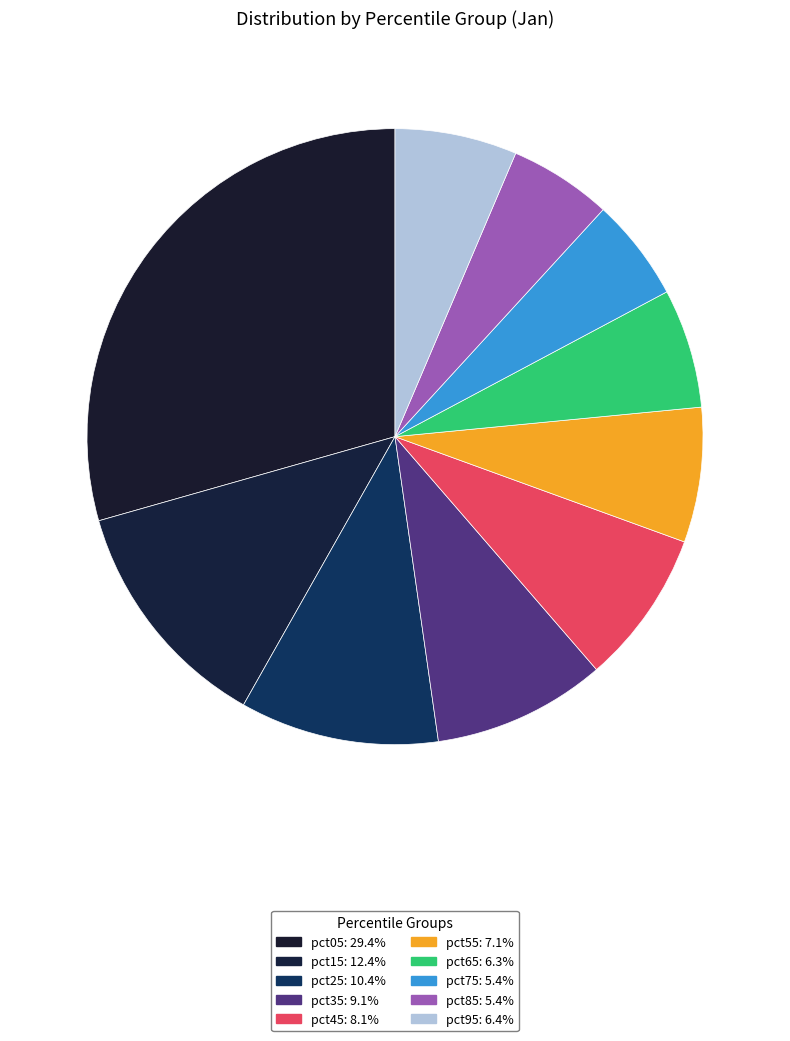

Which slice is the largest?

pct05